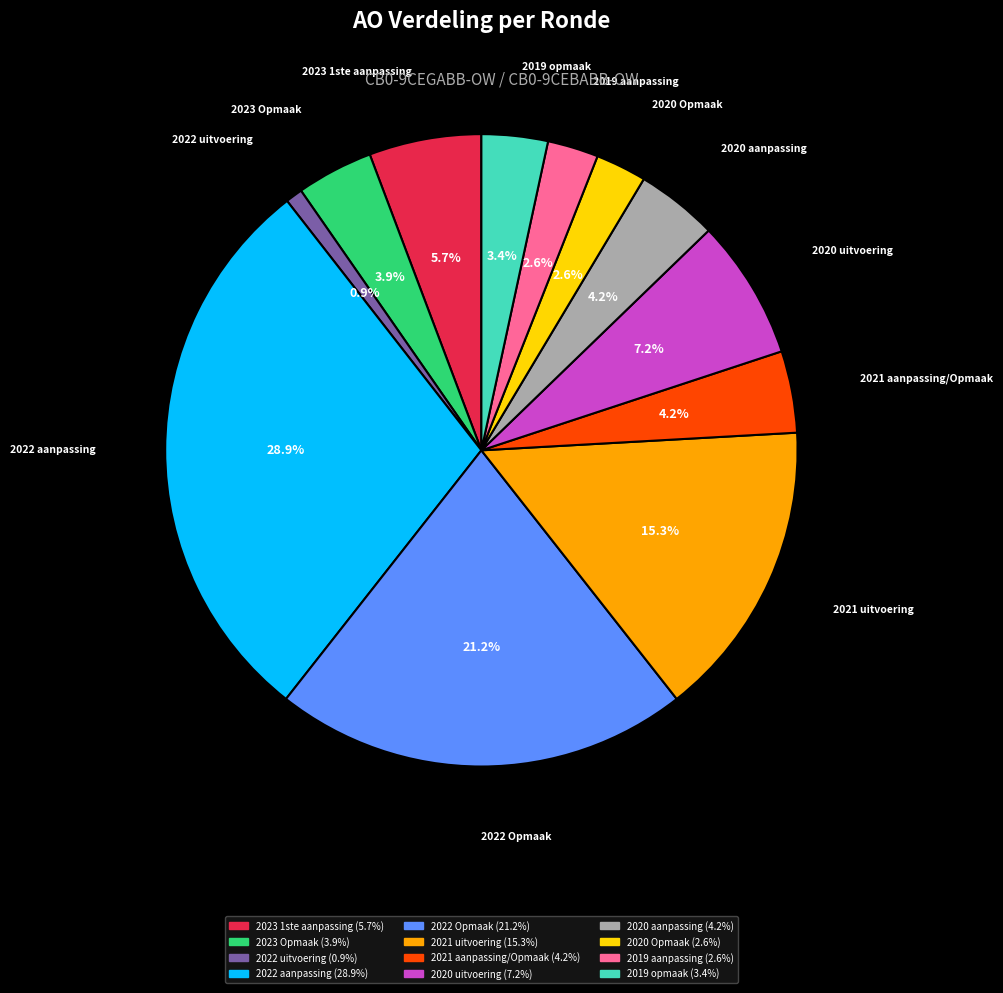

Is there a majority slice in this chart?

No